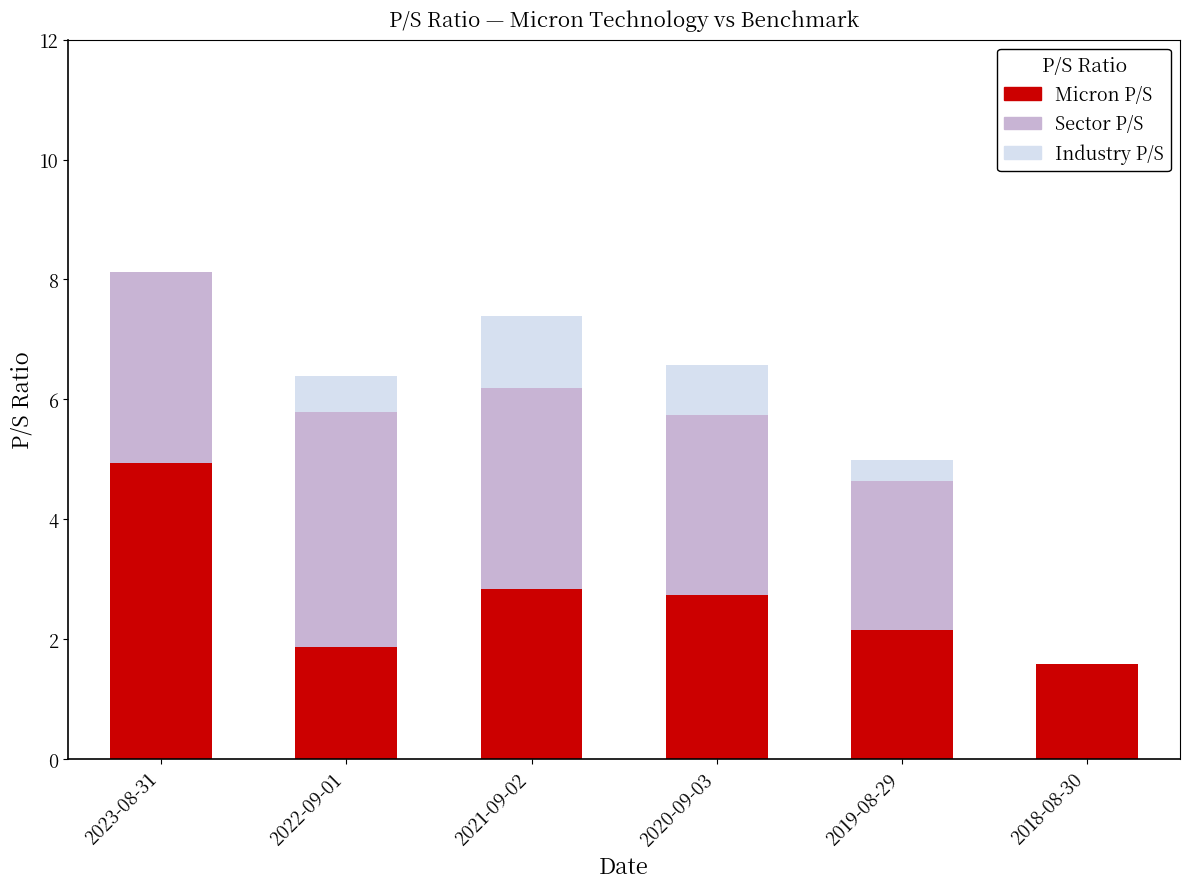

The value of Micron P/S at 2022-09-01 is 1.9. True or false?

True